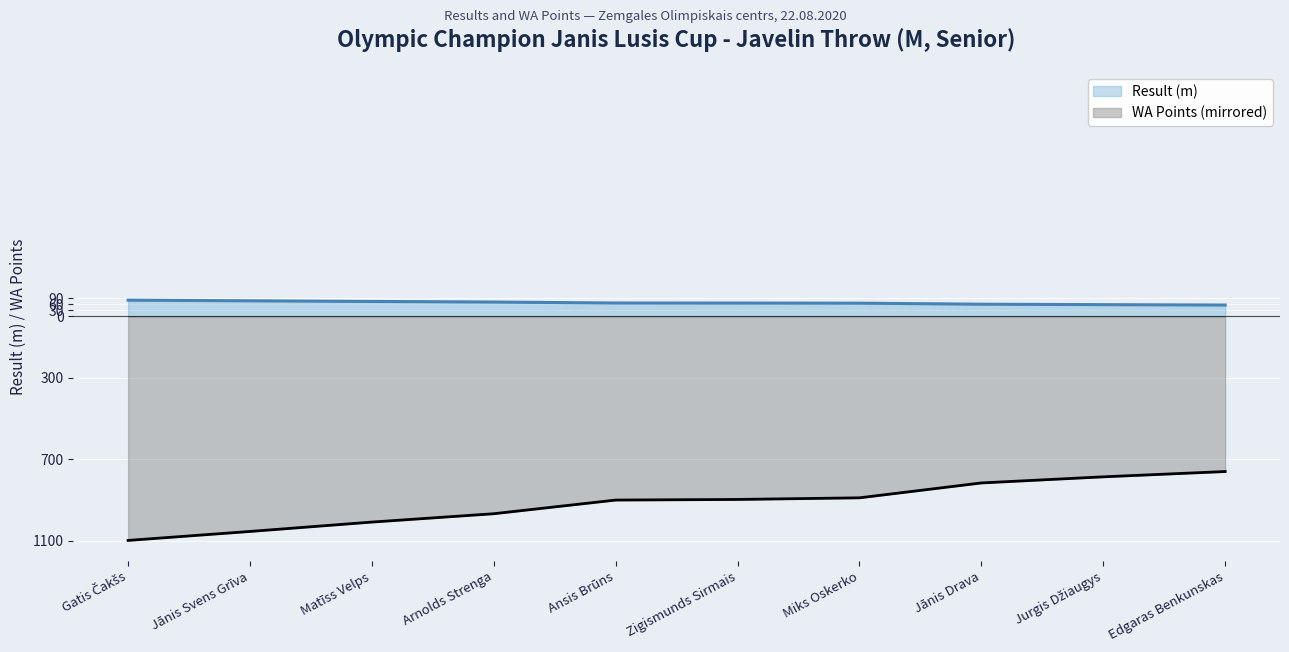

What is the label of the 4th point from the left?

Arnolds Strenga